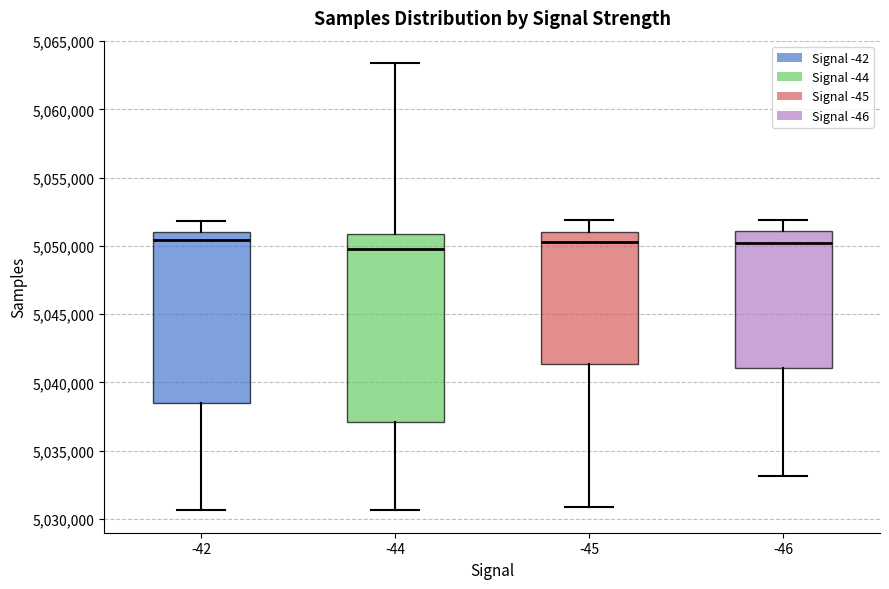

Reading left to right, transcribe this box plot: for each box, give where its median line is, the range the box spans, and where its two whiskers end, as read against the y-axis. The values are not printed on the chart, so give them approximately, as read against the axis.

-42: median 5050500, box 5038500 to 5051000, whiskers 5030500 to 5052000
-44: median 5050000, box 5037000 to 5051000, whiskers 5030500 to 5063500
-45: median 5050500, box 5041500 to 5051000, whiskers 5031000 to 5052000
-46: median 5050000, box 5041000 to 5051000, whiskers 5033000 to 5052000